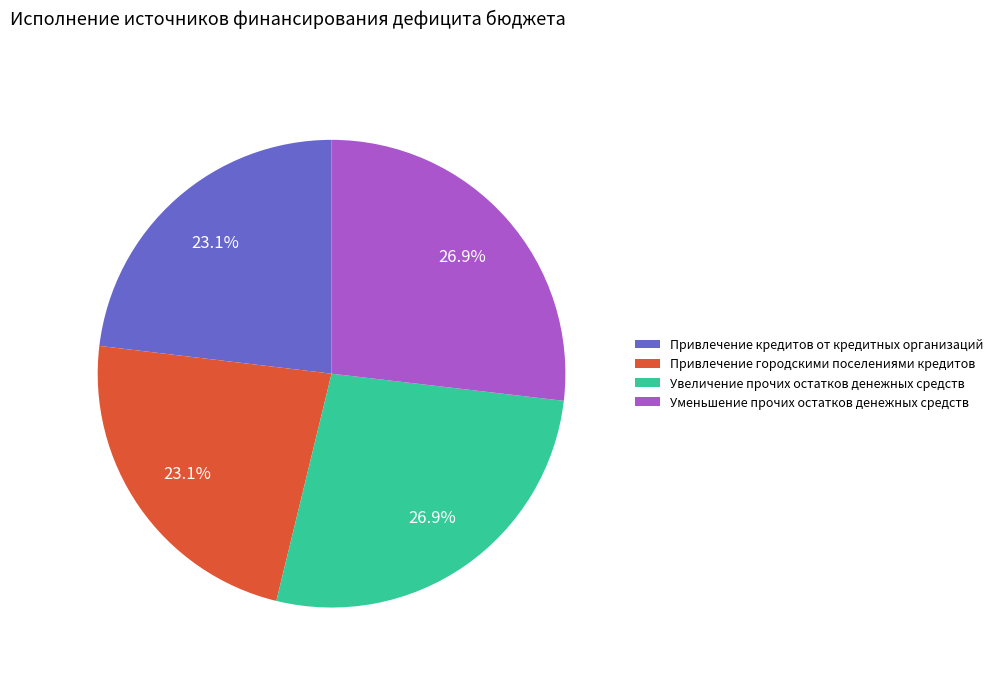

What is the ratio of the value at Увеличение прочих остатков денежных средств to the value at Привлечение городскими поселениями кредитов?

1.2